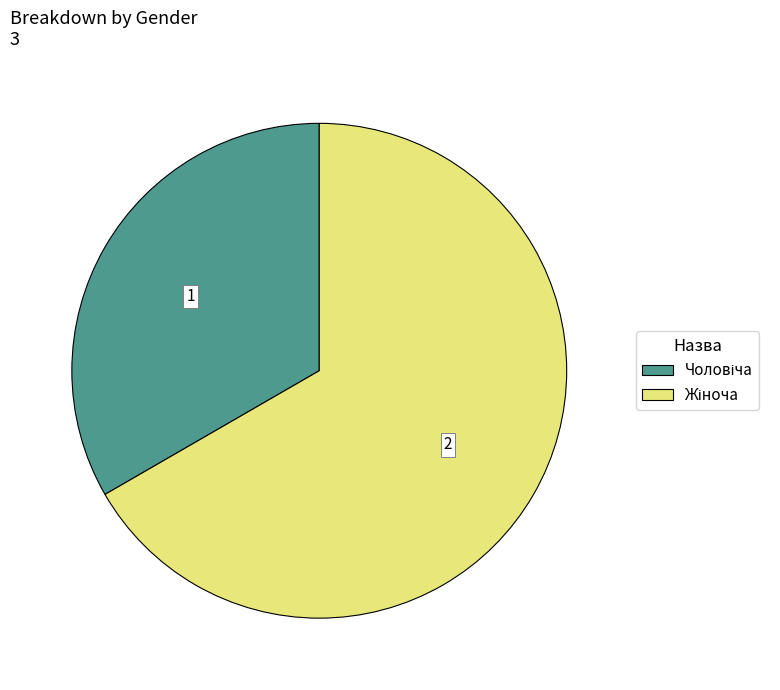

What percentage do Жіноча and Чоловіча together represent?

100.0%